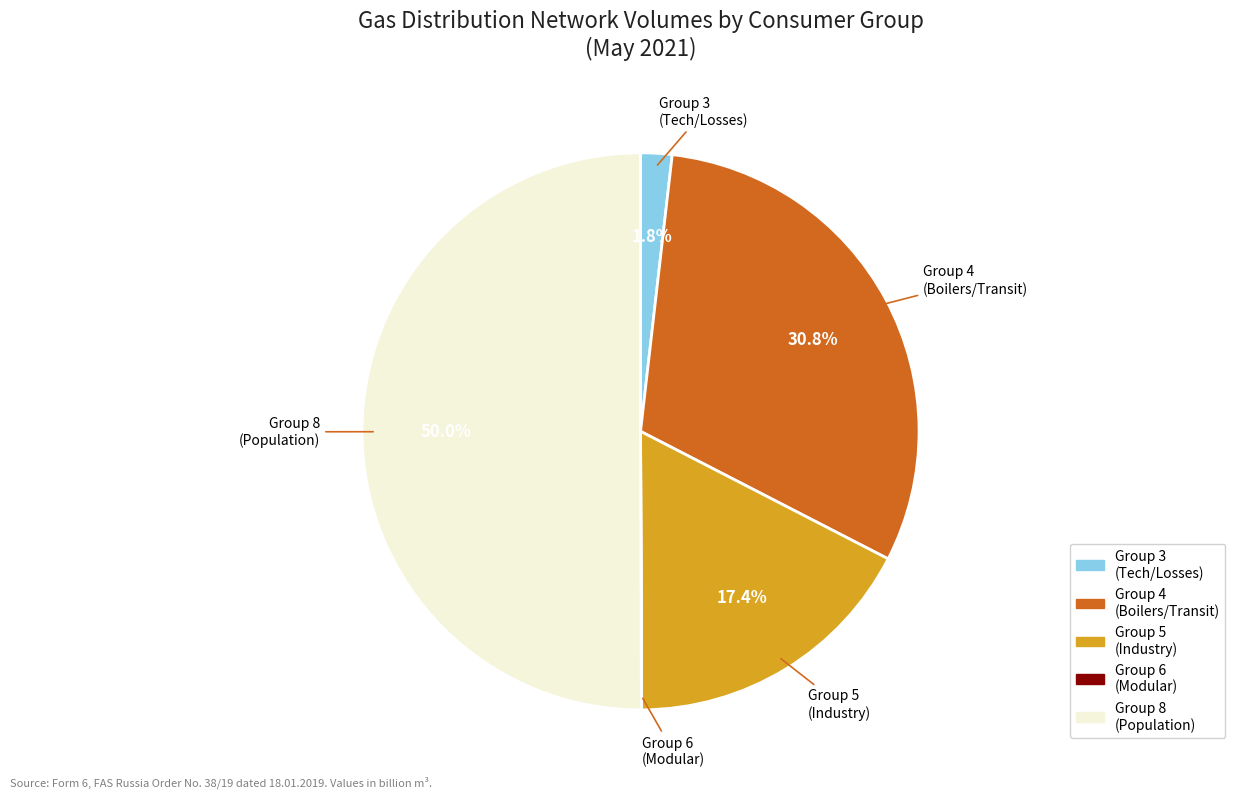

Which slice represents more than half of the pie?

Group 8 (Population)